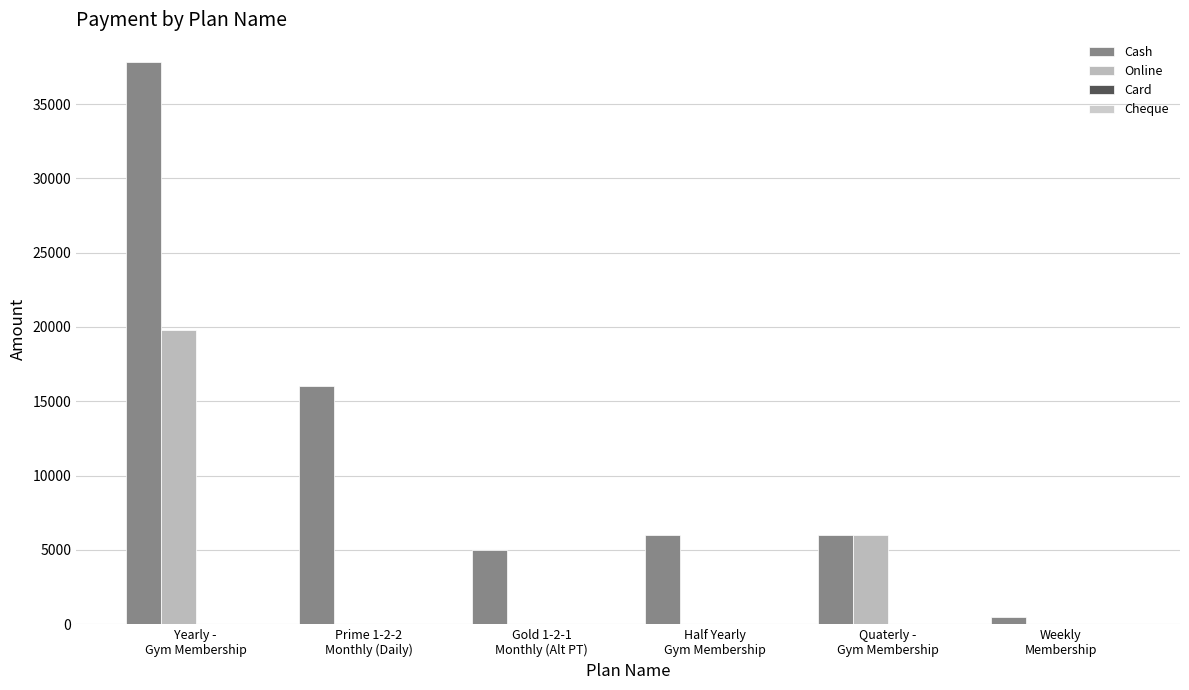

Count the number of categories in the chart.

6